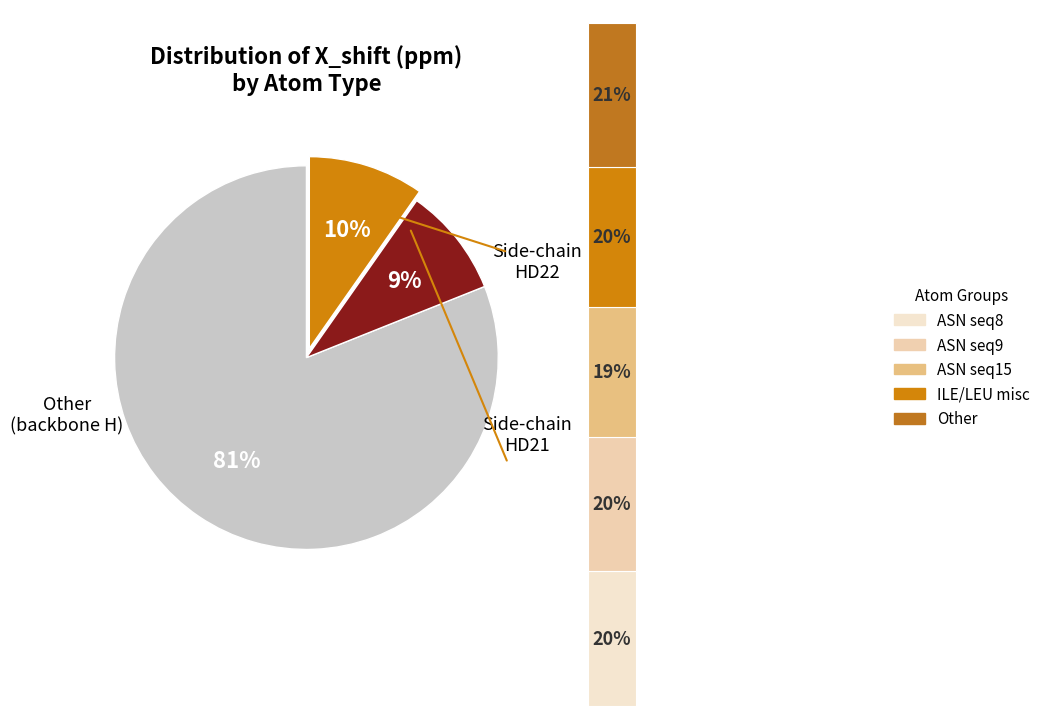

Does HD22 account for over 50% of the chart?

No